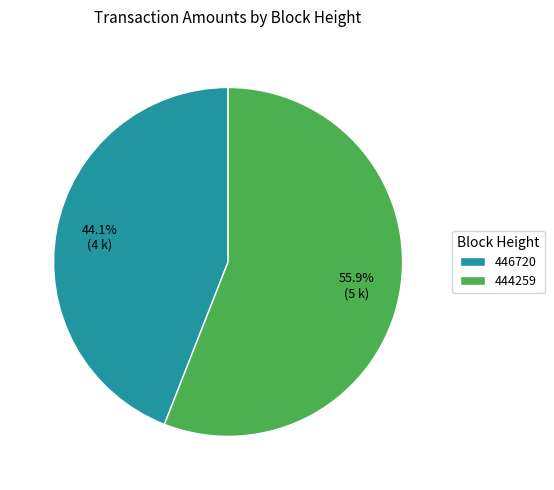

To the nearest percent, what is the average slice percentage?

50%